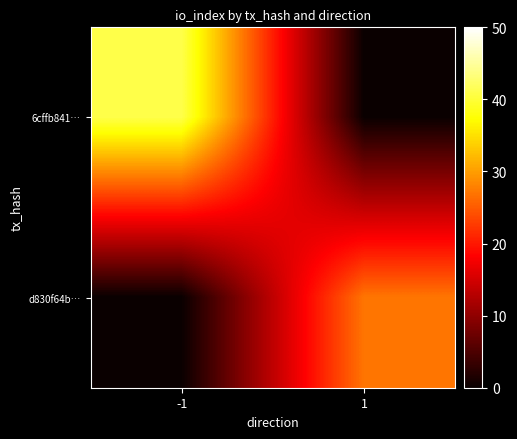

Rank the series by their average value, from highest to lowest.

6cffb841…, d830f64b…